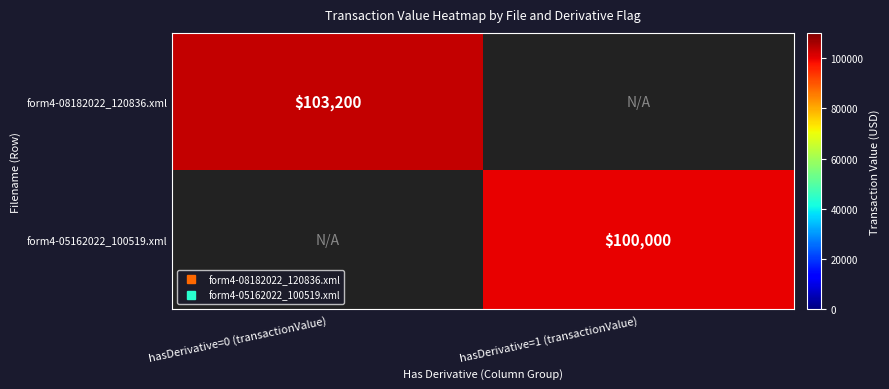

What value does the form4-08182022_120836.xml series have at hasDerivative=0 (transactionValue)?

103200